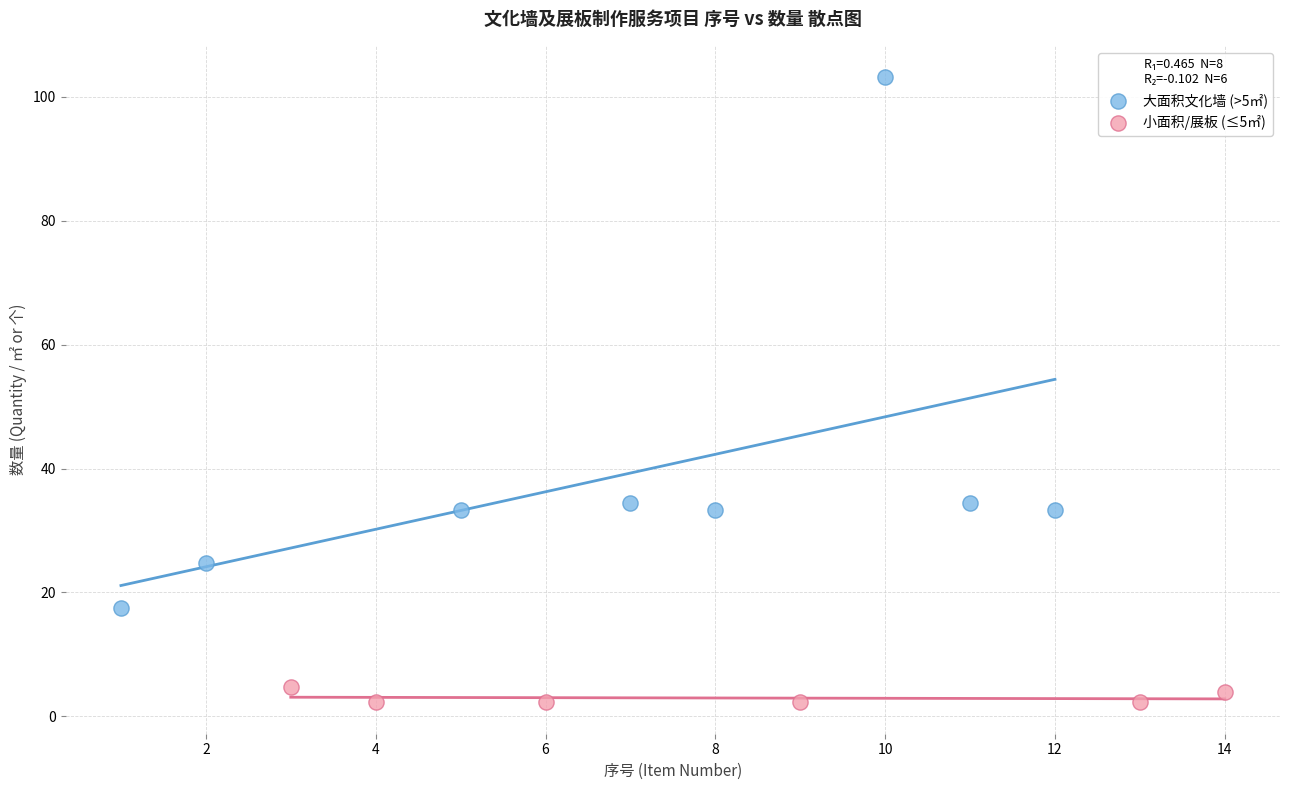

Which series has the widest spread of Y values?

大面积文化墙 (>5㎡)